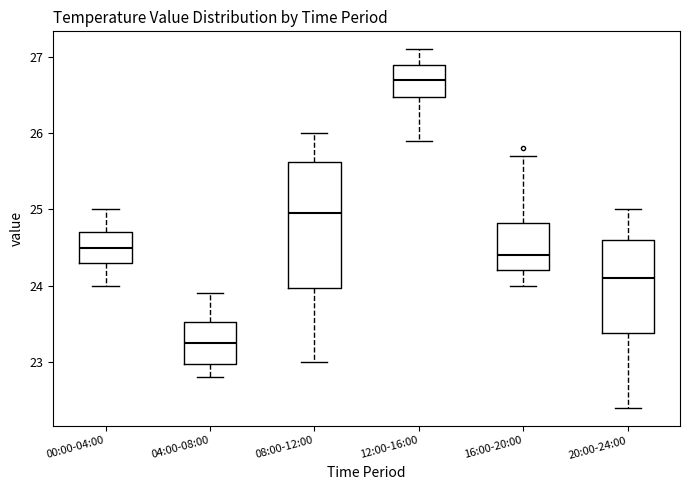

Where is the lower edge of the box for 12:00-16:00 on the y-axis? The values are not printed on the chart, so give them approximately, as read against the axis.

26.5